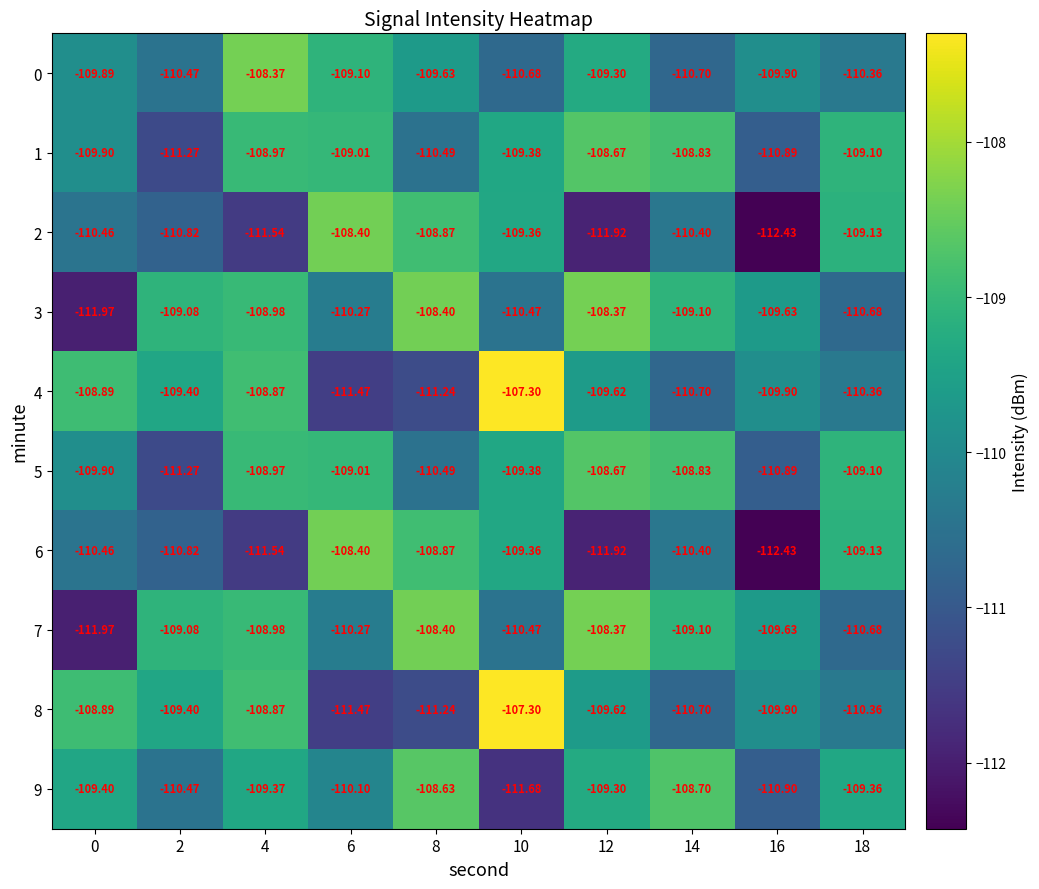

Is the value of 4 at 14 greater than the value of 1 at 10?

No